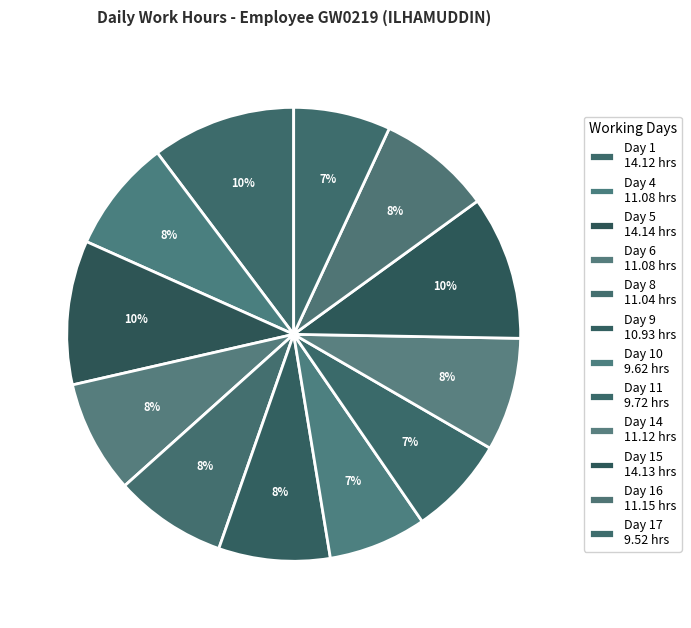

Count the number of slices in the pie.

12